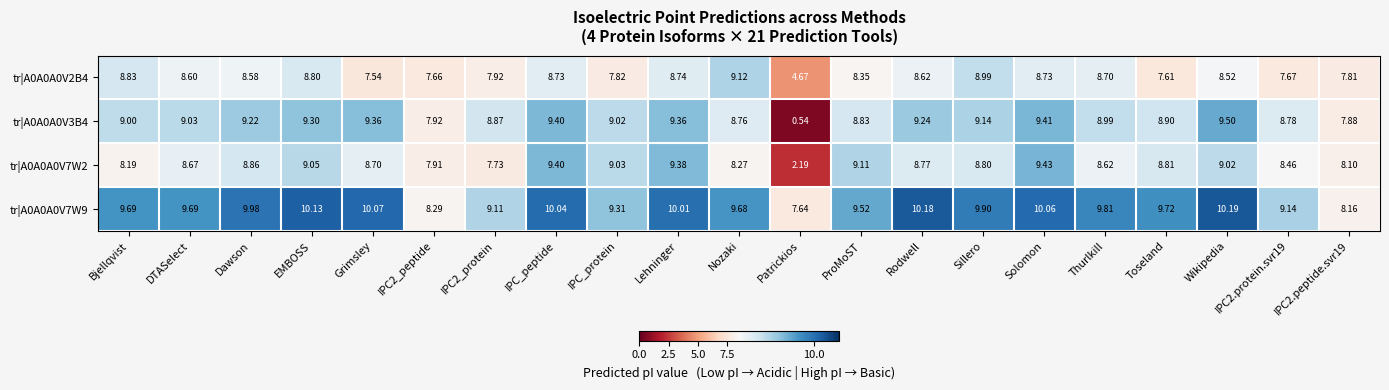

Where does the tr|A0A0A0V7W9 series first go above 9?

Bjellqvist